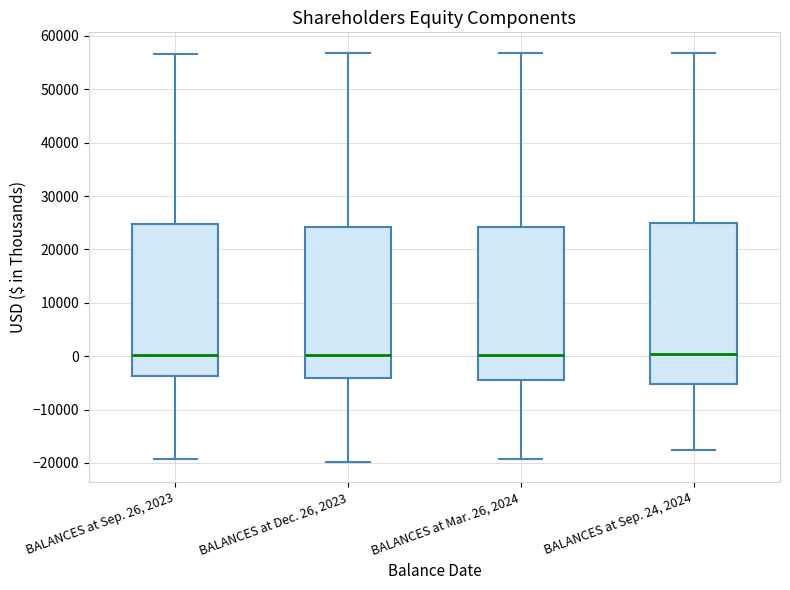

Where does the median line of the box for BALANCES at Mar. 26, 2024 sit on the y-axis? The values are not printed on the chart, so give them approximately, as read against the axis.

0